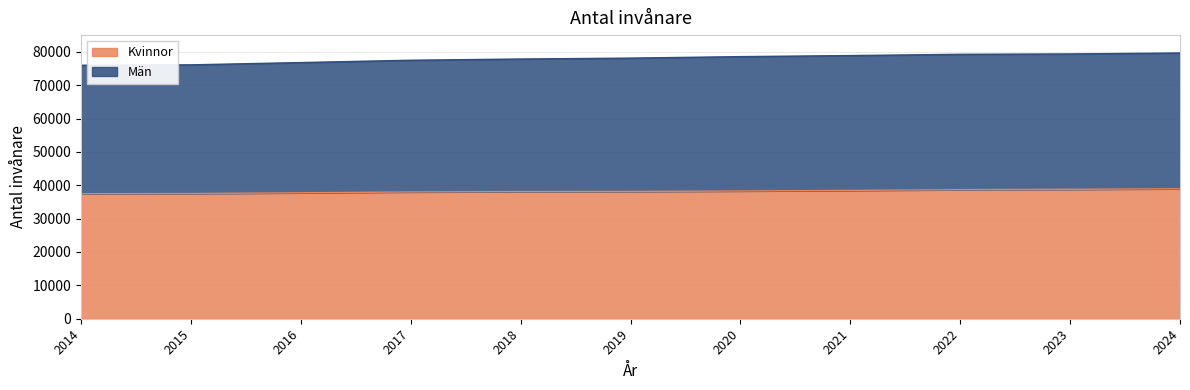

Which series has the largest total across all categories?

Män